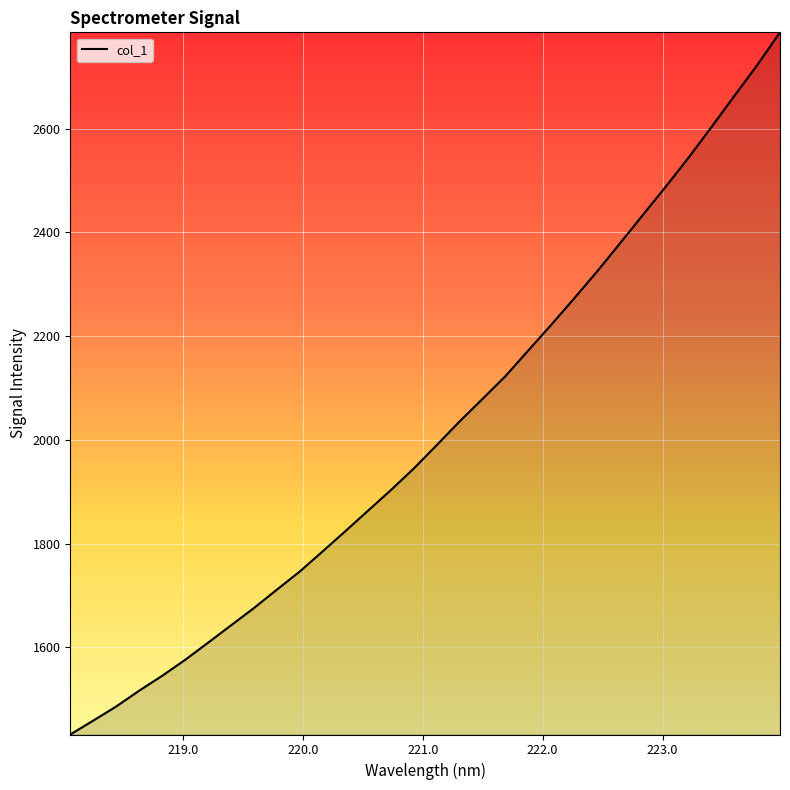

What is the greatest value displayed?

2785.9